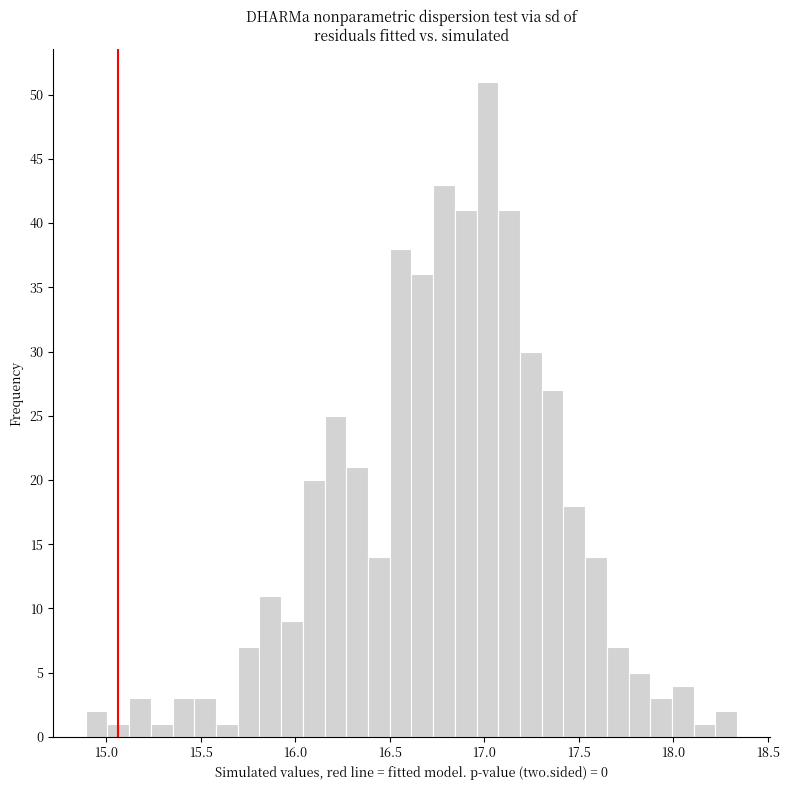

Around what value on the x-axis is the tallest bar? Give the approximate position of its centre, as read against the axis.

17.00